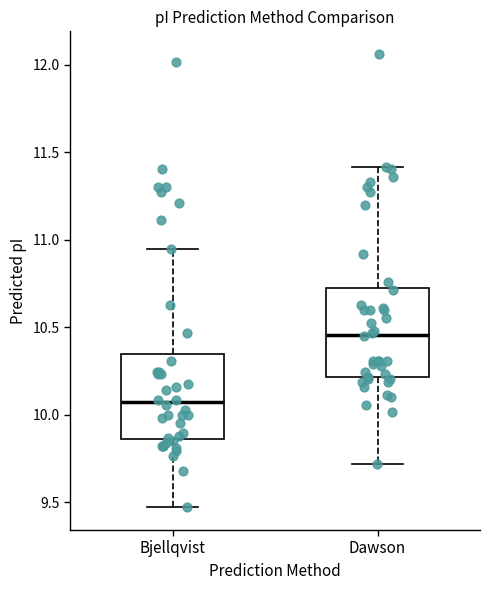

Reading left to right, read every box against the y-axis: the position of its median line, the range the box covers, and the ends of its whiskers. The values are not printed on the chart, so give them approximately, as read against the axis.

Bjellqvist: median 10.05, box 9.85 to 10.35, whiskers 9.45 to 10.95
Dawson: median 10.45, box 10.20 to 10.75, whiskers 9.70 to 11.40